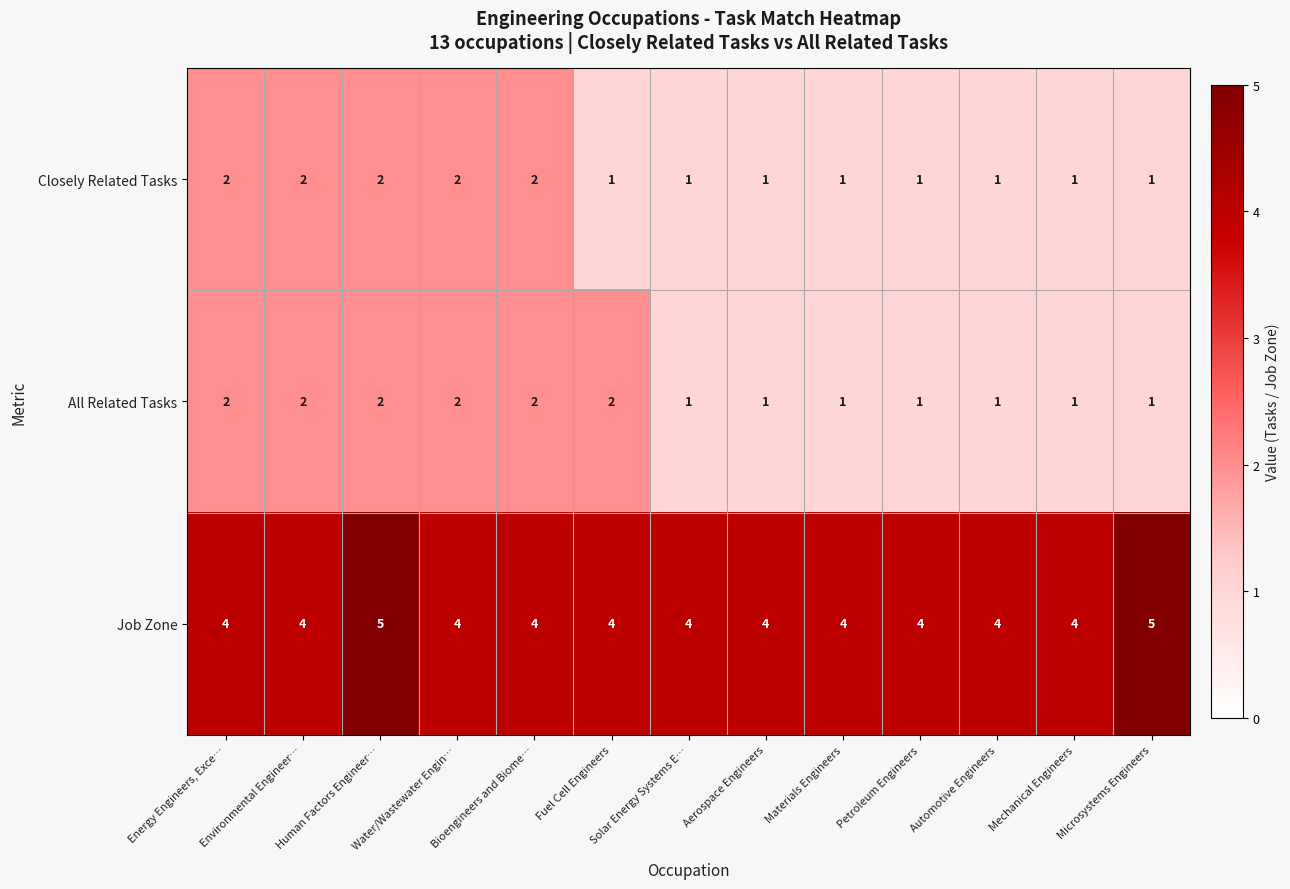

What is the maximum value shown in the chart?

5